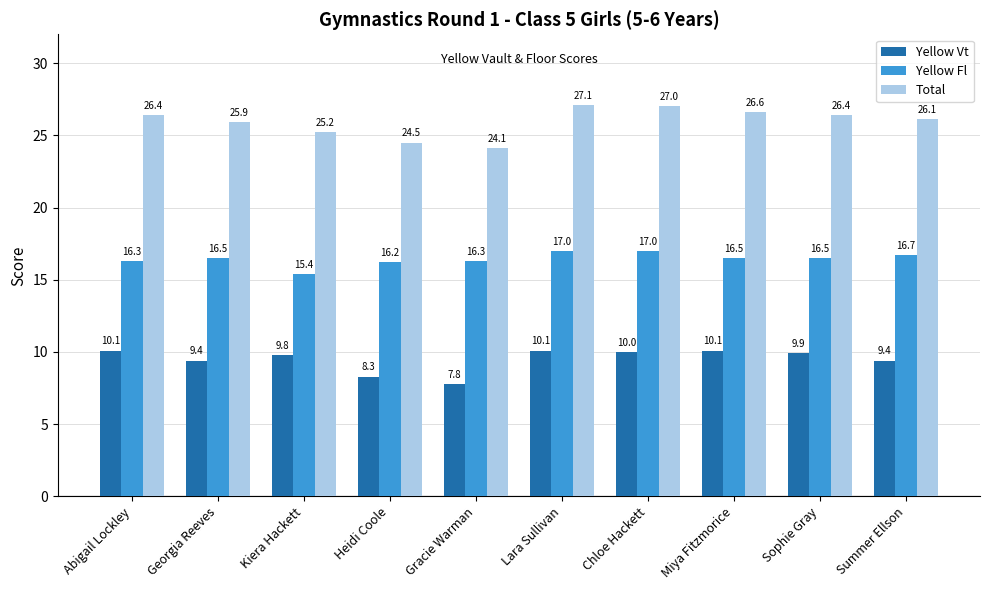

Which series has the largest total across all categories?

Total